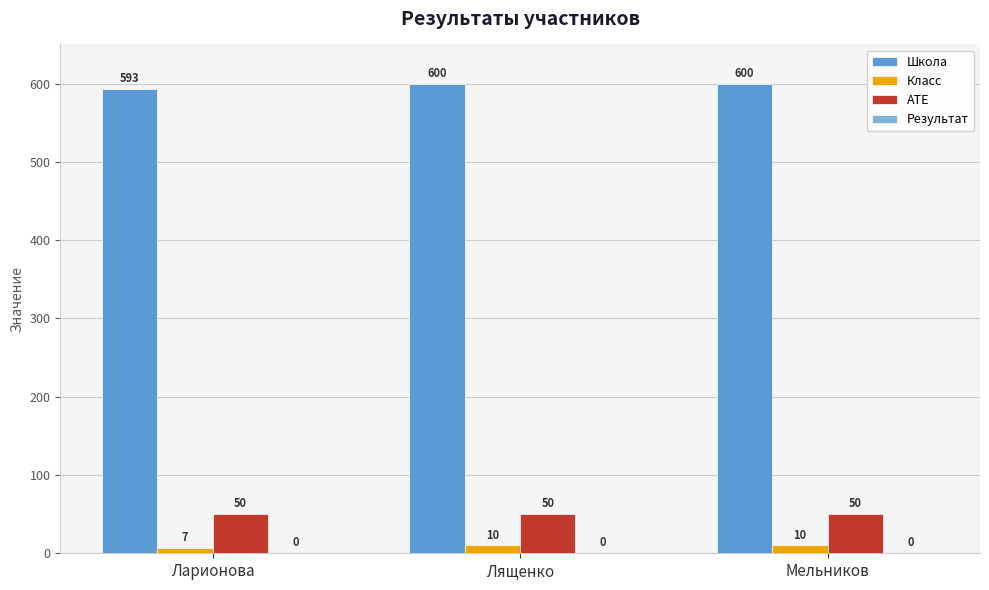

How many bars are there in each group?

3